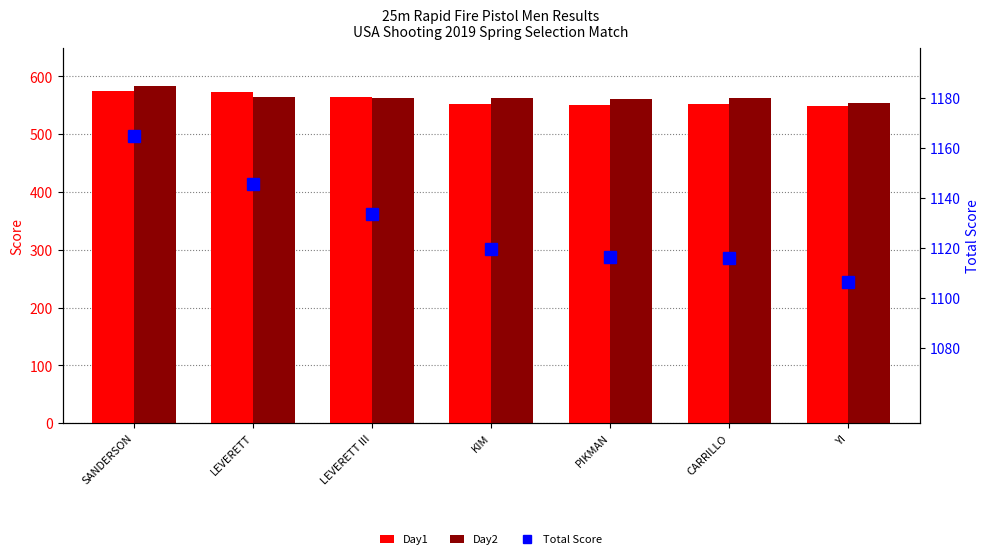

What is the label of the 6th bar from the left?

CARRILLO